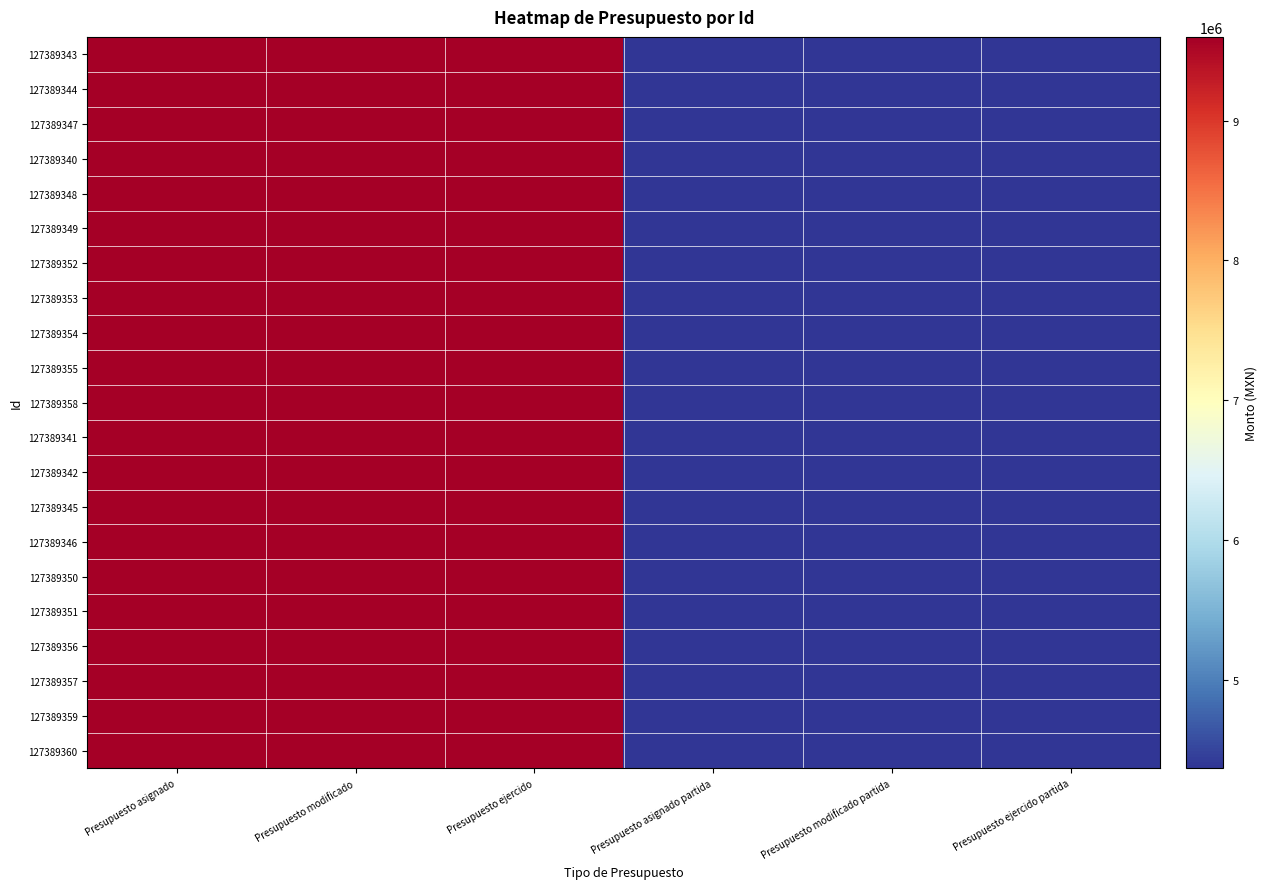

Reading left to right, transcribe all the data shown in this chart.

127389343: Presupuesto asignado=9598706.9	Presupuesto modificado=9598706.9	Presupuesto ejercido=9598706.9	Presupuesto asignado partida=4369517.5	Presupuesto modificado partida=4369517.5	Presupuesto ejercido partida=4369517.5
127389344: Presupuesto asignado=9598706.9	Presupuesto modificado=9598706.9	Presupuesto ejercido=9598706.9	Presupuesto asignado partida=4369517.5	Presupuesto modificado partida=4369517.5	Presupuesto ejercido partida=4369517.5
127389347: Presupuesto asignado=9598706.9	Presupuesto modificado=9598706.9	Presupuesto ejercido=9598706.9	Presupuesto asignado partida=4369517.5	Presupuesto modificado partida=4369517.5	Presupuesto ejercido partida=4369517.5
127389340: Presupuesto asignado=9598706.9	Presupuesto modificado=9598706.9	Presupuesto ejercido=9598706.9	Presupuesto asignado partida=4369517.5	Presupuesto modificado partida=4369517.5	Presupuesto ejercido partida=4369517.5
127389348: Presupuesto asignado=9598706.9	Presupuesto modificado=9598706.9	Presupuesto ejercido=9598706.9	Presupuesto asignado partida=4369517.5	Presupuesto modificado partida=4369517.5	Presupuesto ejercido partida=4369517.5
127389349: Presupuesto asignado=9598706.9	Presupuesto modificado=9598706.9	Presupuesto ejercido=9598706.9	Presupuesto asignado partida=4369517.5	Presupuesto modificado partida=4369517.5	Presupuesto ejercido partida=4369517.5
127389352: Presupuesto asignado=9598706.9	Presupuesto modificado=9598706.9	Presupuesto ejercido=9598706.9	Presupuesto asignado partida=4369517.5	Presupuesto modificado partida=4369517.5	Presupuesto ejercido partida=4369517.5
127389353: Presupuesto asignado=9598706.9	Presupuesto modificado=9598706.9	Presupuesto ejercido=9598706.9	Presupuesto asignado partida=4369517.5	Presupuesto modificado partida=4369517.5	Presupuesto ejercido partida=4369517.5
127389354: Presupuesto asignado=9598706.9	Presupuesto modificado=9598706.9	Presupuesto ejercido=9598706.9	Presupuesto asignado partida=4369517.5	Presupuesto modificado partida=4369517.5	Presupuesto ejercido partida=4369517.5
127389355: Presupuesto asignado=9598706.9	Presupuesto modificado=9598706.9	Presupuesto ejercido=9598706.9	Presupuesto asignado partida=4369517.5	Presupuesto modificado partida=4369517.5	Presupuesto ejercido partida=4369517.5
127389358: Presupuesto asignado=9598706.9	Presupuesto modificado=9598706.9	Presupuesto ejercido=9598706.9	Presupuesto asignado partida=4369517.5	Presupuesto modificado partida=4369517.5	Presupuesto ejercido partida=4369517.5
127389341: Presupuesto asignado=9598706.9	Presupuesto modificado=9598706.9	Presupuesto ejercido=9598706.9	Presupuesto asignado partida=4369517.5	Presupuesto modificado partida=4369517.5	Presupuesto ejercido partida=4369517.5
127389342: Presupuesto asignado=9598706.9	Presupuesto modificado=9598706.9	Presupuesto ejercido=9598706.9	Presupuesto asignado partida=4369517.5	Presupuesto modificado partida=4369517.5	Presupuesto ejercido partida=4369517.5
127389345: Presupuesto asignado=9598706.9	Presupuesto modificado=9598706.9	Presupuesto ejercido=9598706.9	Presupuesto asignado partida=4369517.5	Presupuesto modificado partida=4369517.5	Presupuesto ejercido partida=4369517.5
127389346: Presupuesto asignado=9598706.9	Presupuesto modificado=9598706.9	Presupuesto ejercido=9598706.9	Presupuesto asignado partida=4369517.5	Presupuesto modificado partida=4369517.5	Presupuesto ejercido partida=4369517.5
127389350: Presupuesto asignado=9598706.9	Presupuesto modificado=9598706.9	Presupuesto ejercido=9598706.9	Presupuesto asignado partida=4369517.5	Presupuesto modificado partida=4369517.5	Presupuesto ejercido partida=4369517.5
127389351: Presupuesto asignado=9598706.9	Presupuesto modificado=9598706.9	Presupuesto ejercido=9598706.9	Presupuesto asignado partida=4369517.5	Presupuesto modificado partida=4369517.5	Presupuesto ejercido partida=4369517.5
127389356: Presupuesto asignado=9598706.9	Presupuesto modificado=9598706.9	Presupuesto ejercido=9598706.9	Presupuesto asignado partida=4369517.5	Presupuesto modificado partida=4369517.5	Presupuesto ejercido partida=4369517.5
127389357: Presupuesto asignado=9598706.9	Presupuesto modificado=9598706.9	Presupuesto ejercido=9598706.9	Presupuesto asignado partida=4369517.5	Presupuesto modificado partida=4369517.5	Presupuesto ejercido partida=4369517.5
127389359: Presupuesto asignado=9598706.9	Presupuesto modificado=9598706.9	Presupuesto ejercido=9598706.9	Presupuesto asignado partida=4369517.5	Presupuesto modificado partida=4369517.5	Presupuesto ejercido partida=4369517.5
127389360: Presupuesto asignado=9598706.9	Presupuesto modificado=9598706.9	Presupuesto ejercido=9598706.9	Presupuesto asignado partida=4369517.5	Presupuesto modificado partida=4369517.5	Presupuesto ejercido partida=4369517.5